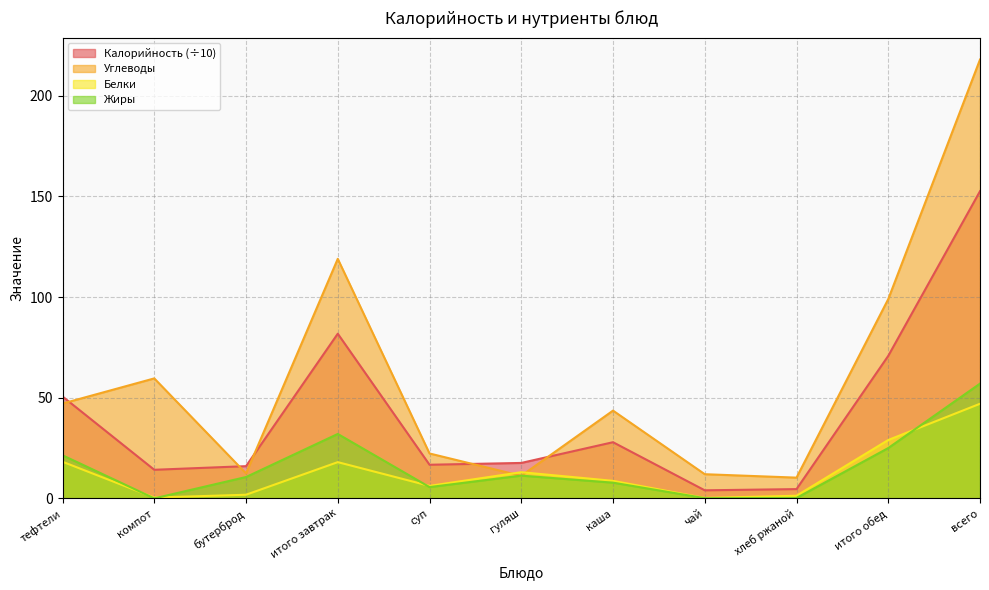

Where is the first local minimum for Углеводы?

бутерброд